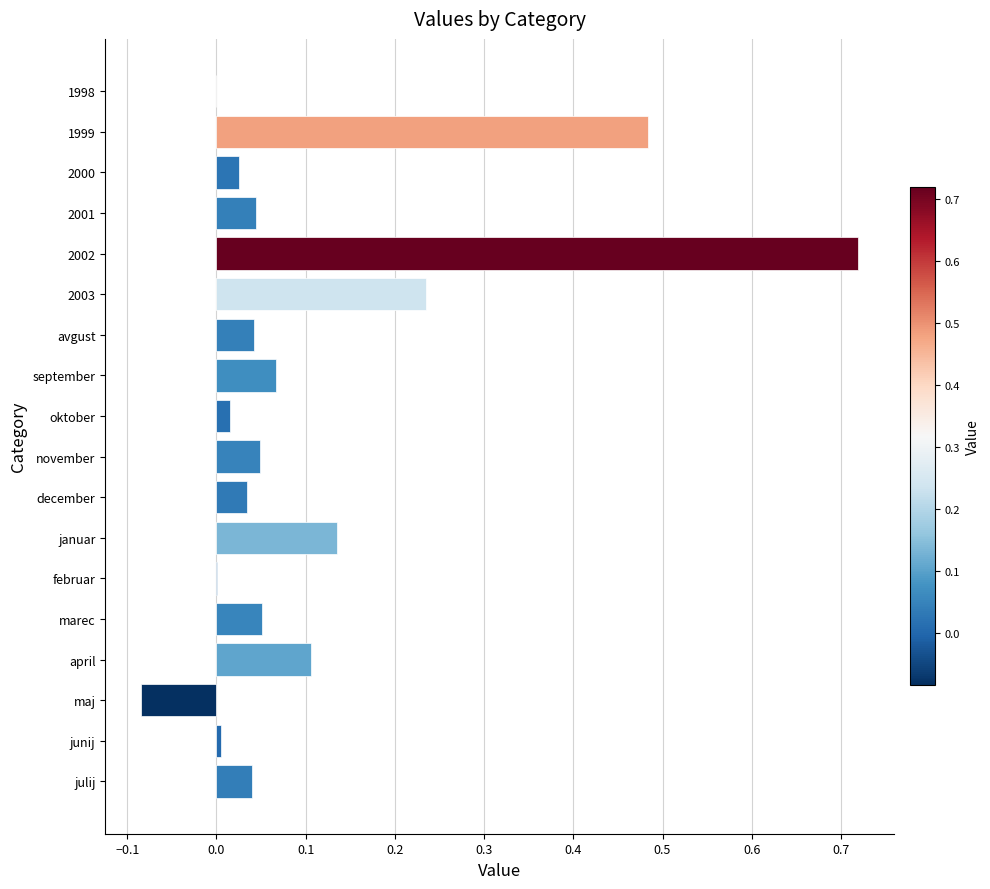

What is the sum of all values?

2.0